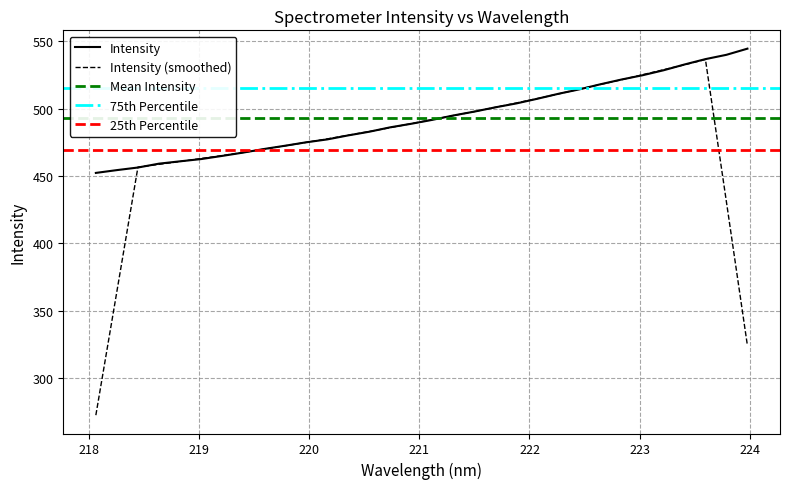

What is the minimum value for Intensity?

452.3